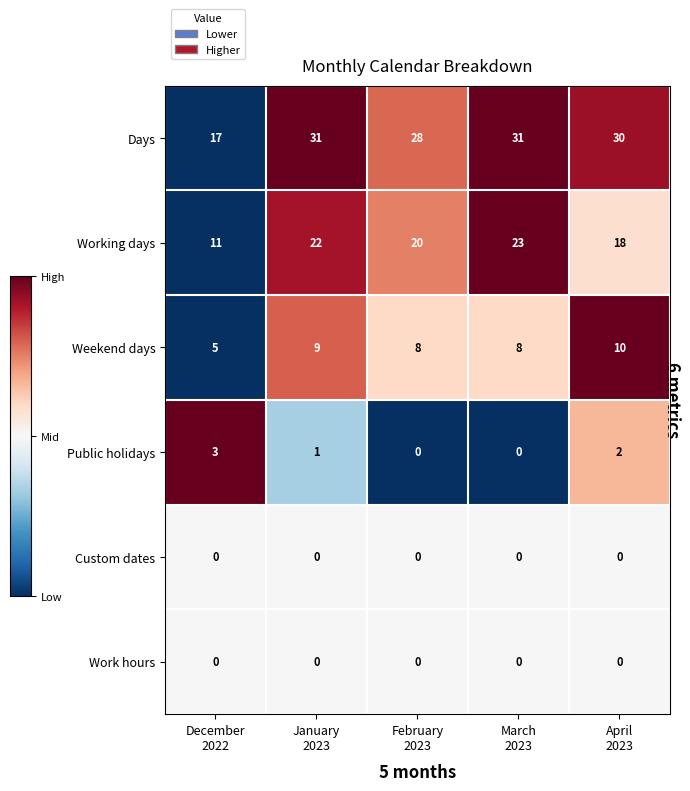

Which series has the largest total across all categories?

Days